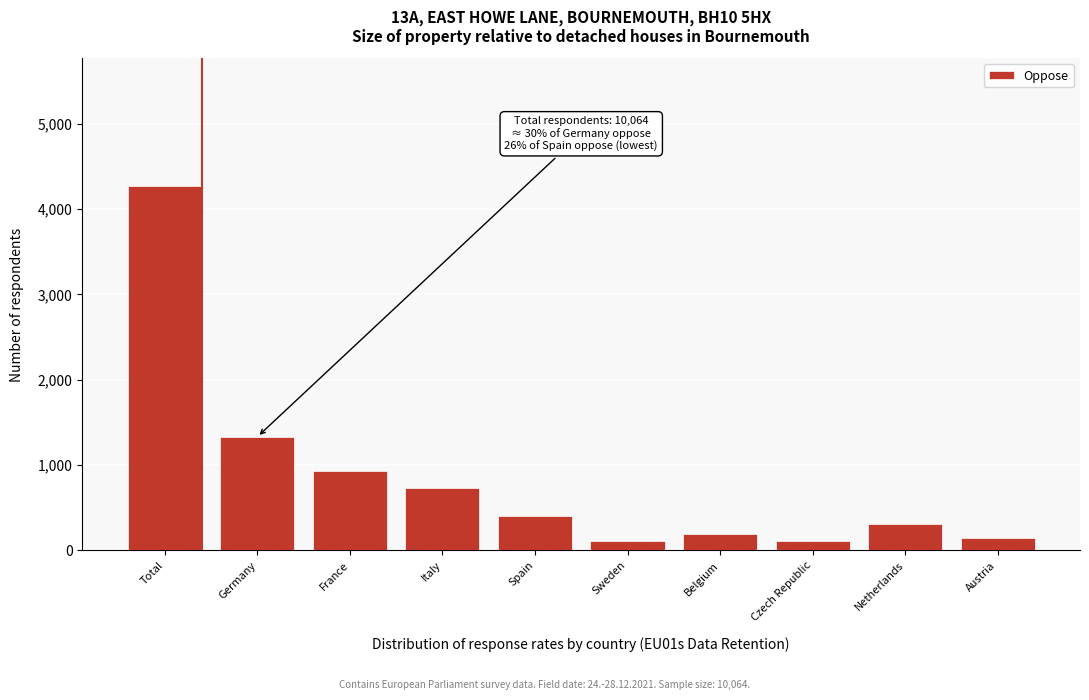

Is it true that the value at Netherlands is 509?

False